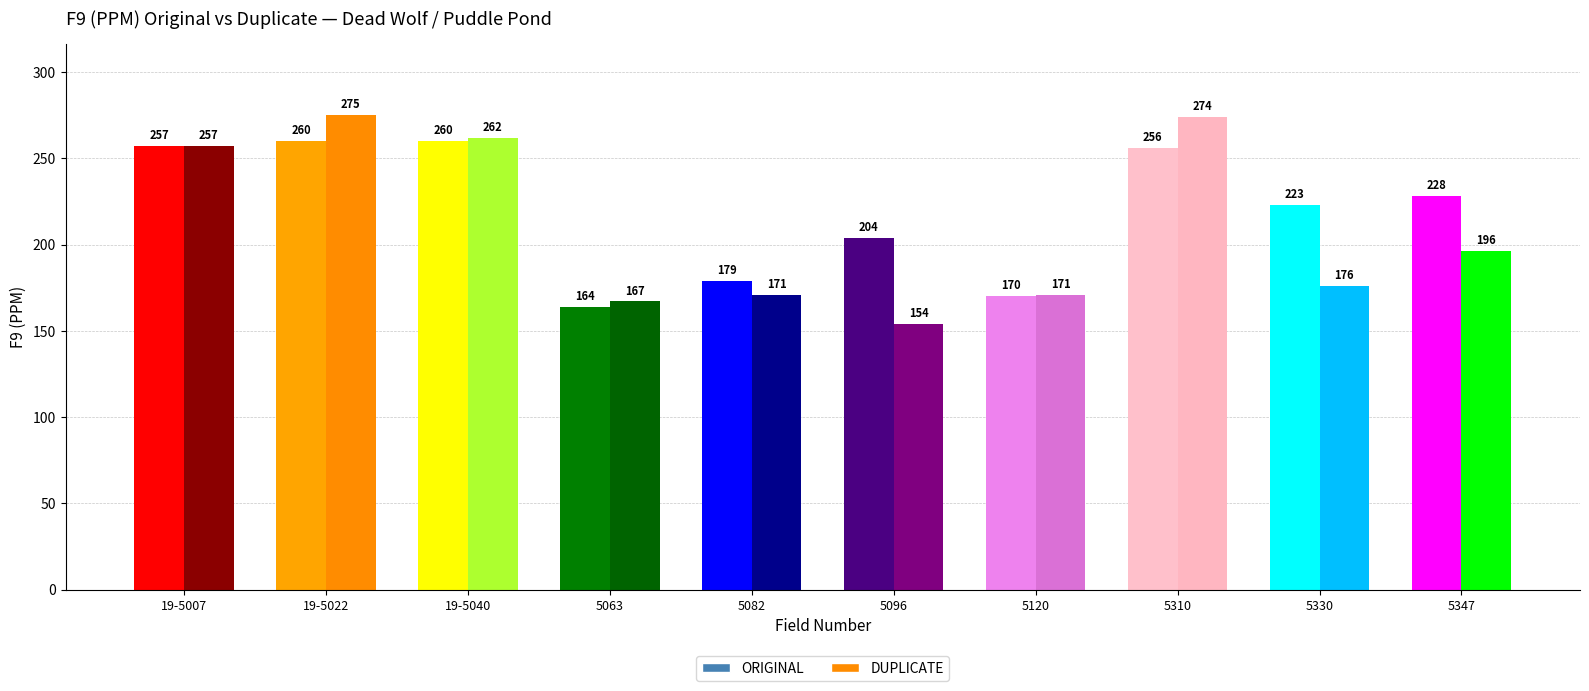

Reading left to right, transcribe all the data shown in this chart.

ORIGINAL: 257	260	260	164	179	204	170	256	223	228
DUPLICATE: 257	275	262	167	171	154	171	274	176	196